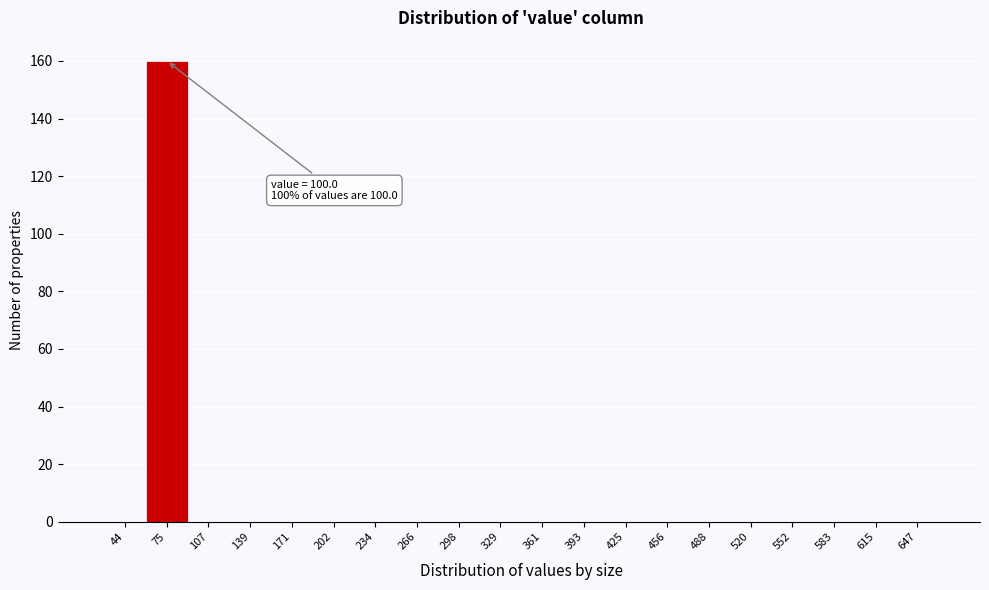

Reading left to right, what are all the values shown in this chart?

44=0	75=160	107=0	139=0	171=0	202=0	234=0	266=0	298=0	329=0	361=0	393=0	425=0	456=0	488=0	520=0	552=0	583=0	615=0	647=0